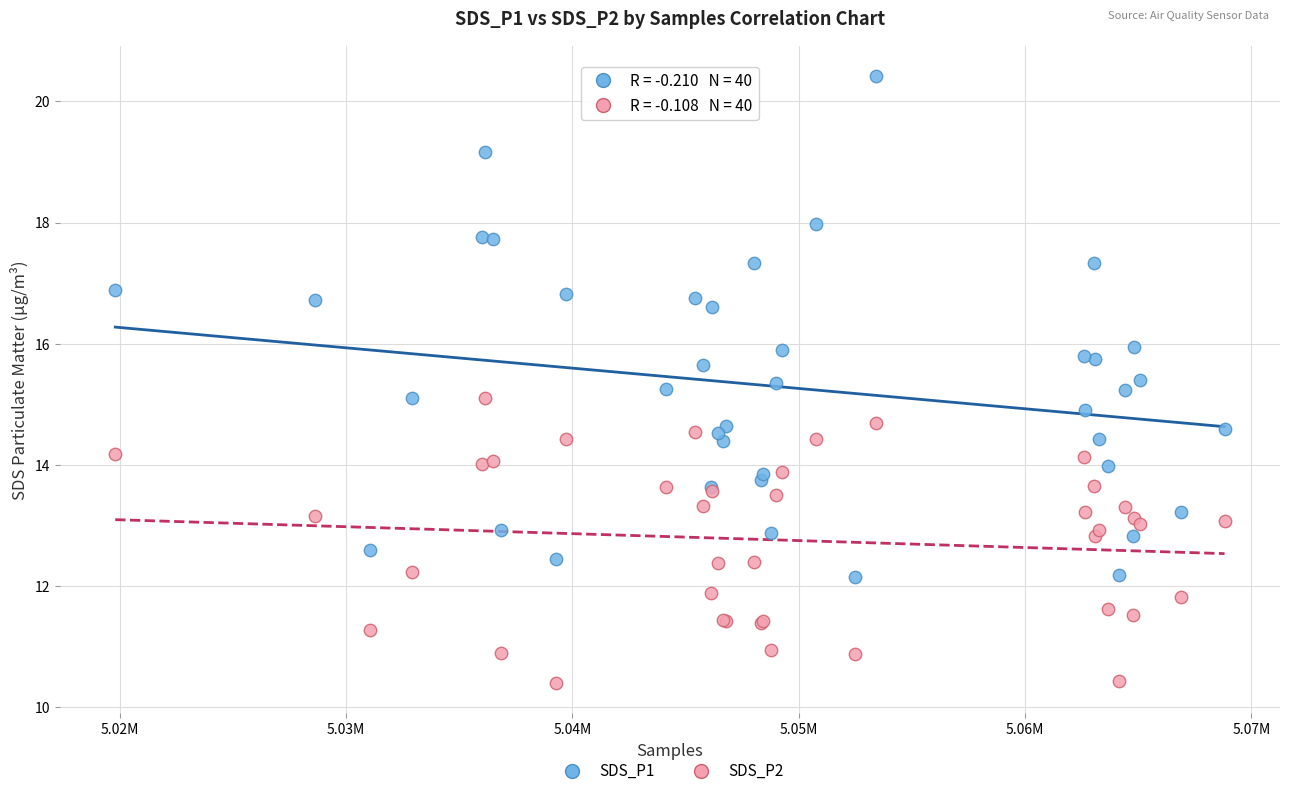

Which series has the largest Y range (max minus min)?

SDS_P1